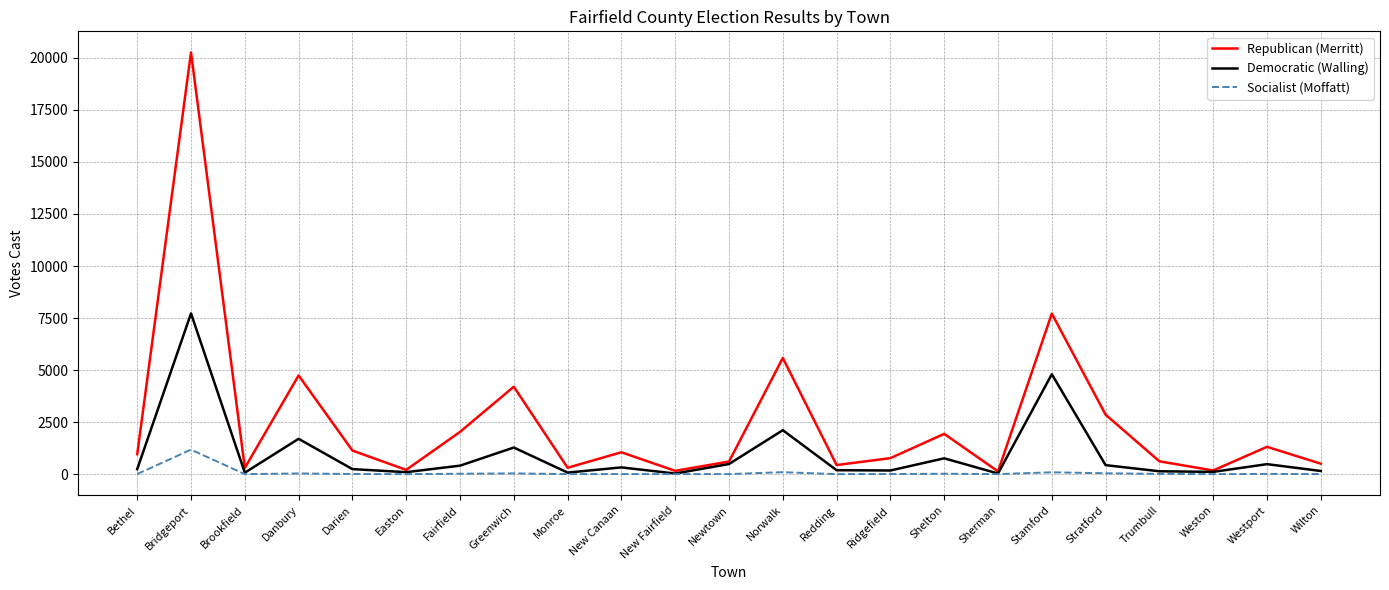

What is the sum of the Republican (Merritt) values at Redding and Norwalk?

6016